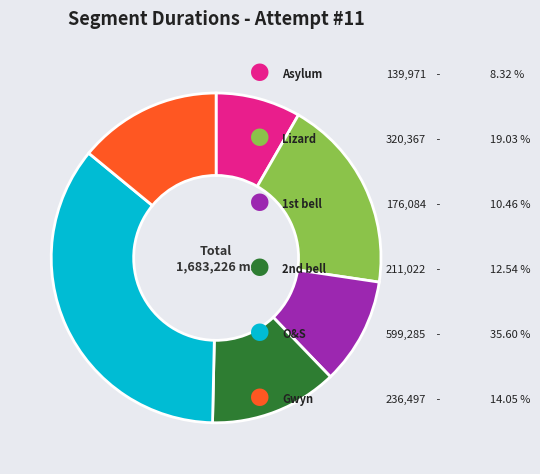

Does any single category account for the majority?

No